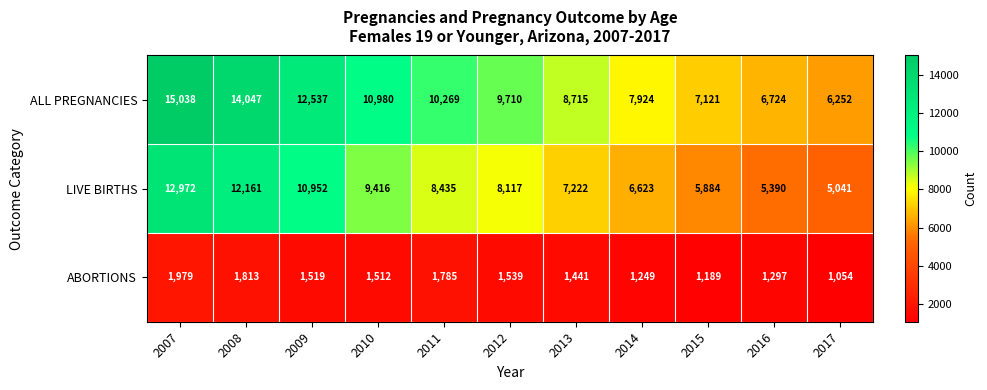

Which series has the largest range (max minus min)?

ALL PREGNANCIES